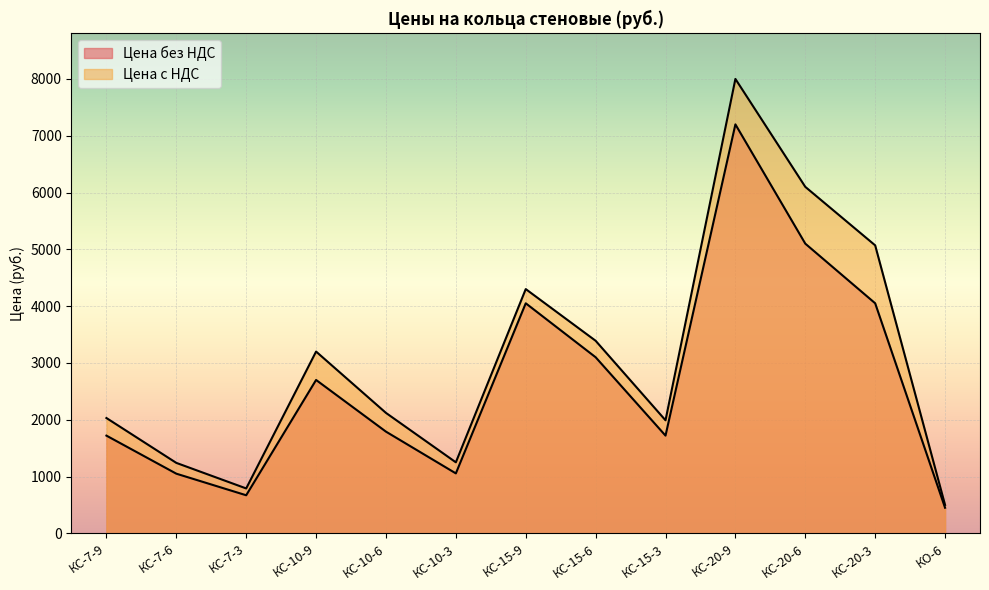

Rank the series by their average value, from lowest to highest.

Цена без НДС, Цена с НДС